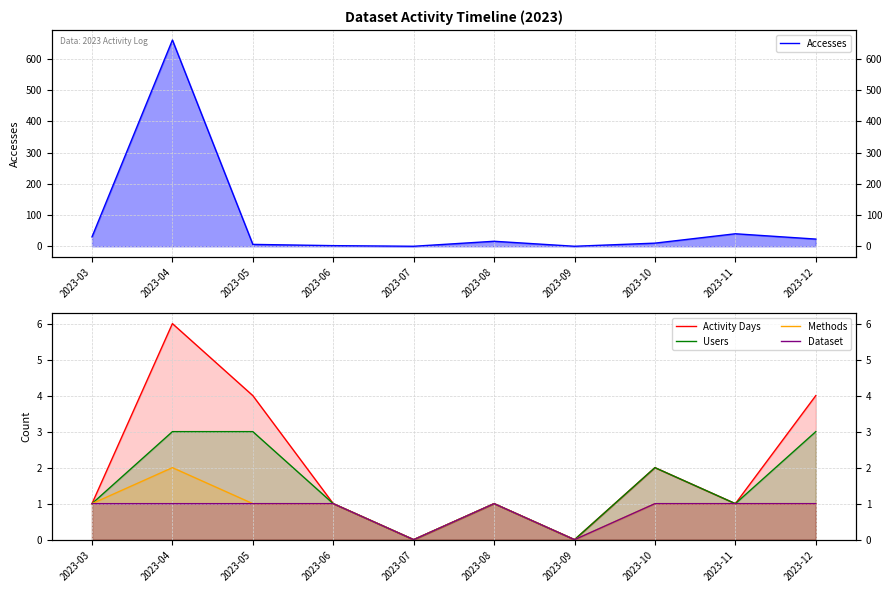

What is the total value across all series at 2023-04?

672